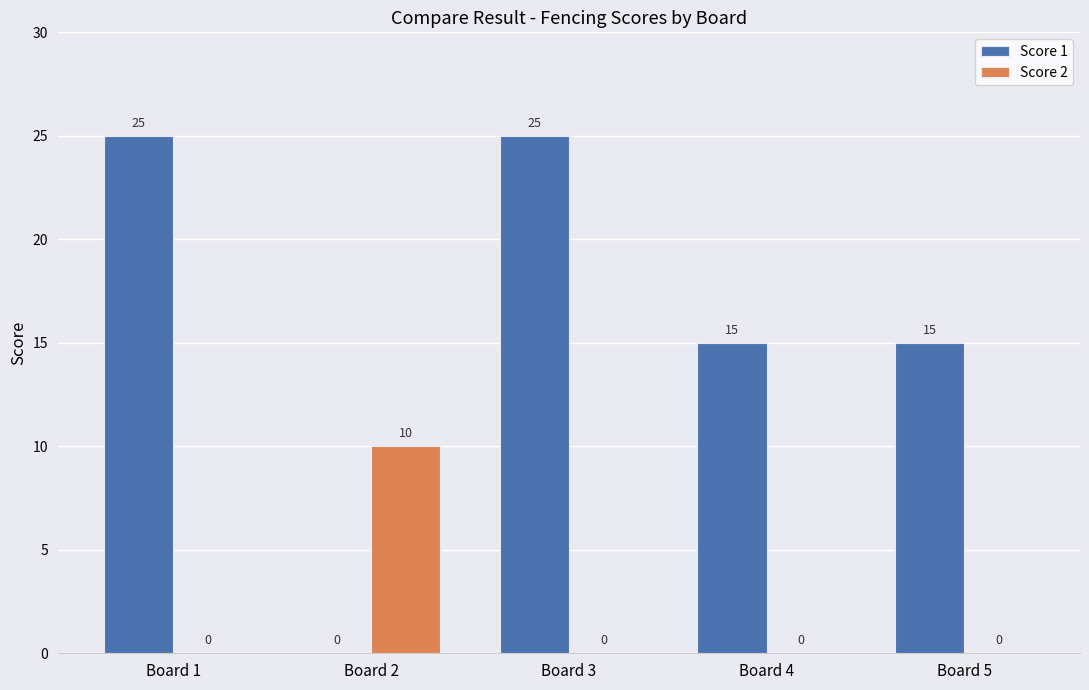

Reading right to left, extract all data points from this chart.

Score 1: 15	15	25	0	25
Score 2: 0	0	0	10	0